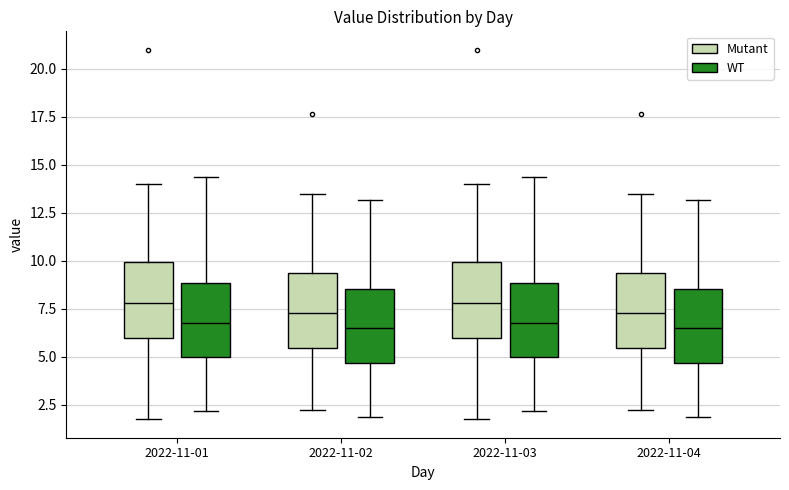

Reading left to right, transcribe this box plot: for each box, give where its median line is, the range the box spans, and where its two whiskers end, as read against the y-axis. The values are not printed on the chart, so give them approximately, as read against the axis.

2022-11-01 (Mutant): median 8.0, box 6.0 to 10.0, whiskers 2.0 to 14.0
2022-11-01 (WT): median 7.0, box 5.0 to 9.0, whiskers 2.0 to 14.5
2022-11-02 (Mutant): median 7.5, box 5.5 to 9.5, whiskers 2.5 to 13.5
2022-11-02 (WT): median 6.5, box 4.5 to 8.5, whiskers 2.0 to 13.0
2022-11-03 (Mutant): median 8.0, box 6.0 to 10.0, whiskers 2.0 to 14.0
2022-11-03 (WT): median 7.0, box 5.0 to 9.0, whiskers 2.0 to 14.5
2022-11-04 (Mutant): median 7.5, box 5.5 to 9.5, whiskers 2.5 to 13.5
2022-11-04 (WT): median 6.5, box 4.5 to 8.5, whiskers 2.0 to 13.0